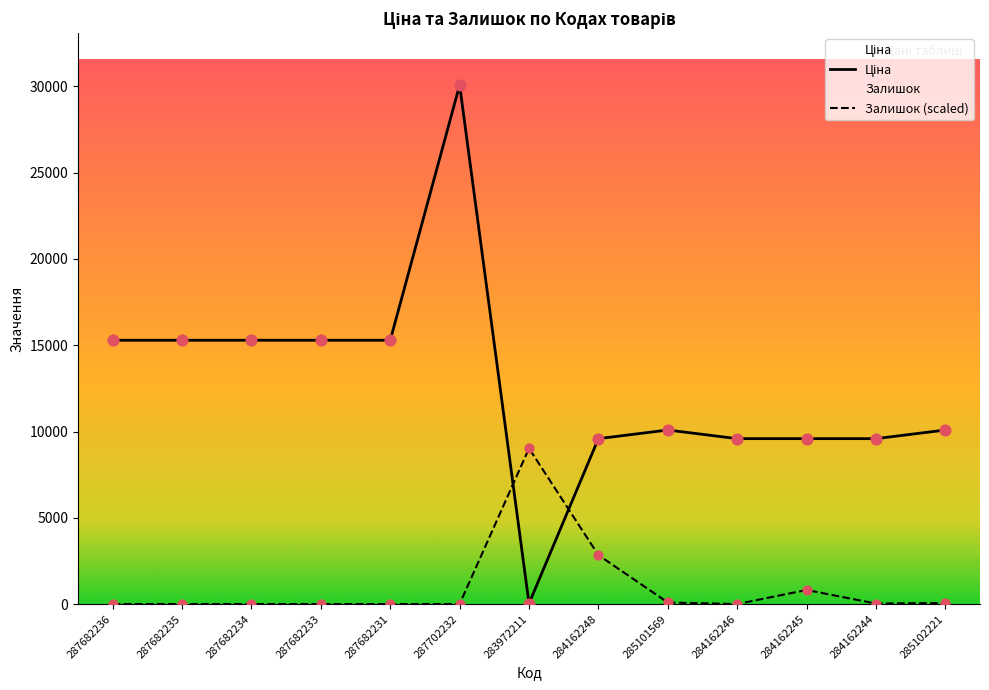

Which series reaches the minimum Y coordinate?

Залишок